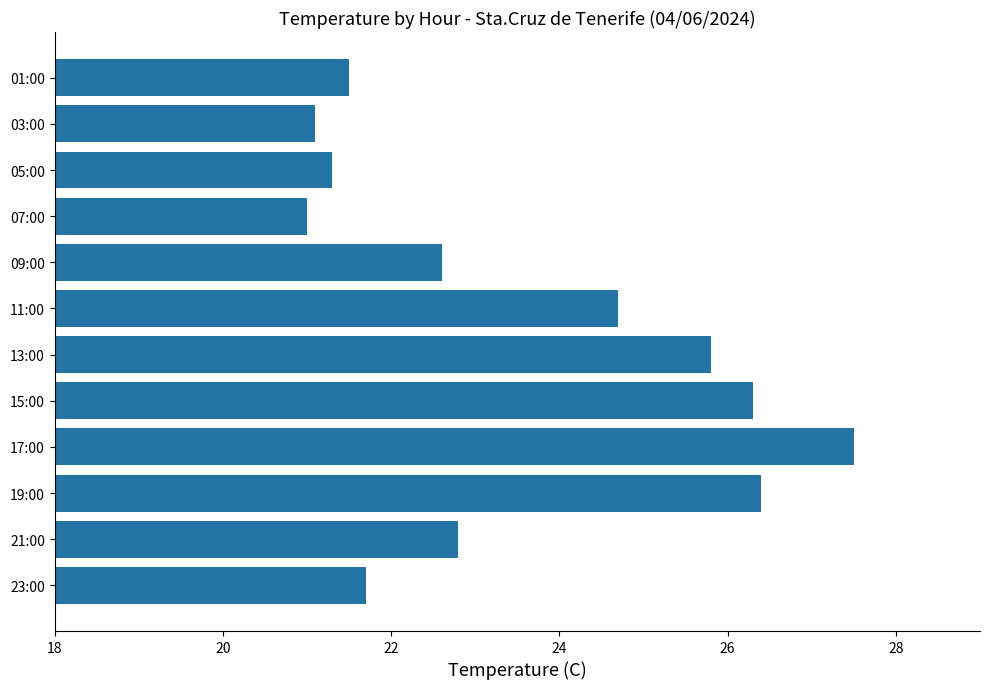

What is the smallest value displayed?

21.0